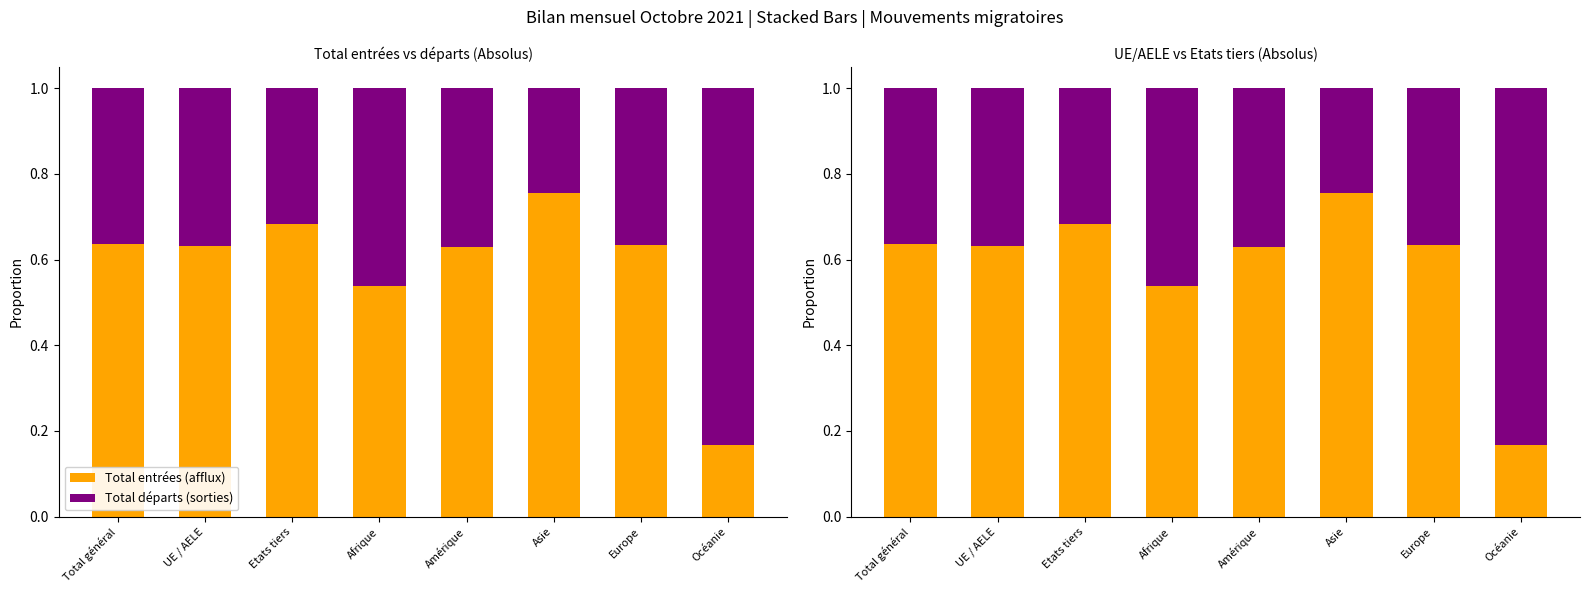

What is the value of the Total entrées (afflux) bar at the 4th from the left?

0.5